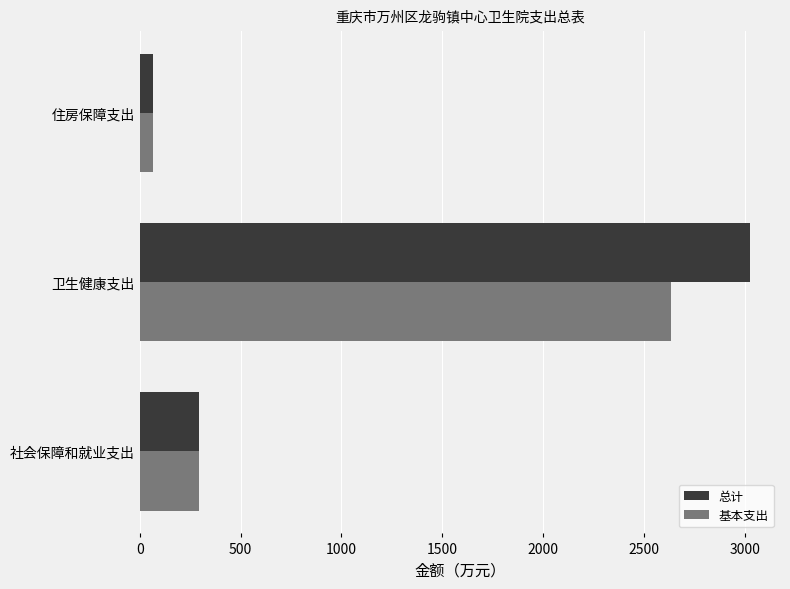

At which category does the chart reach its peak across all series?

卫生健康支出